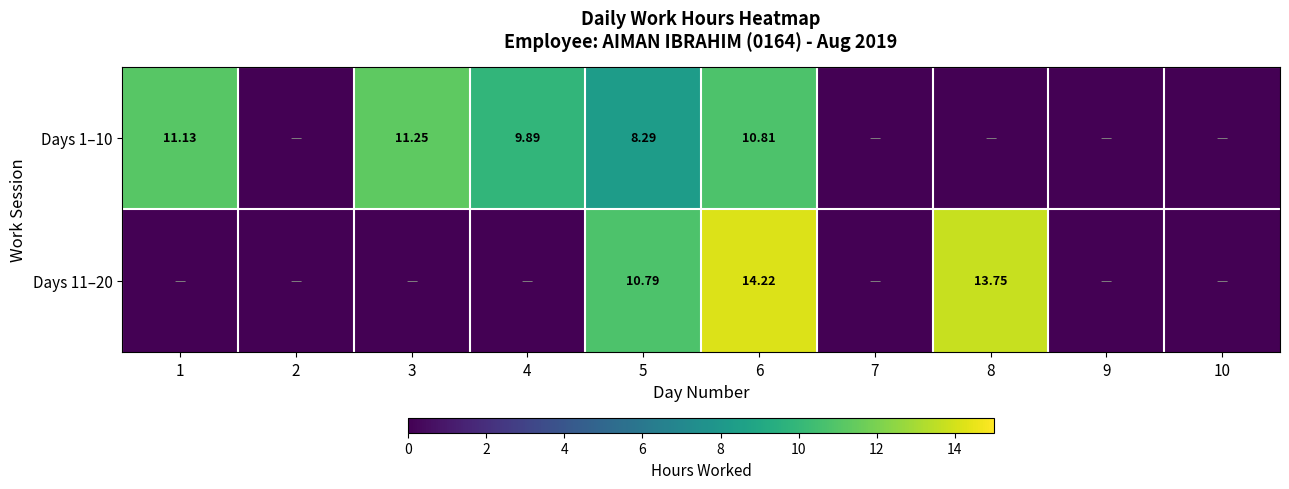

How many positive values does the Days 1–10 series have?

5